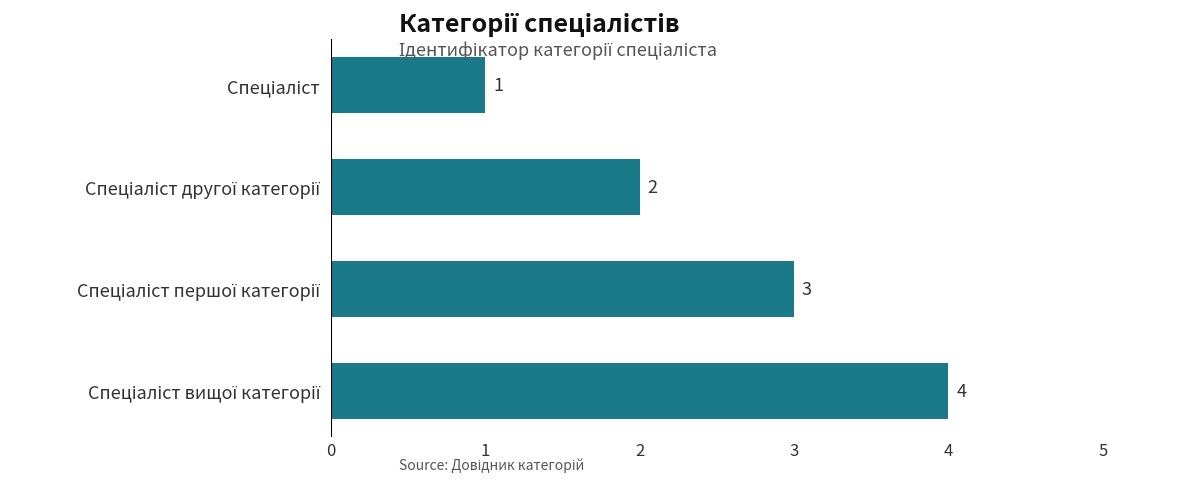

What is the difference between the maximum and minimum values?

3